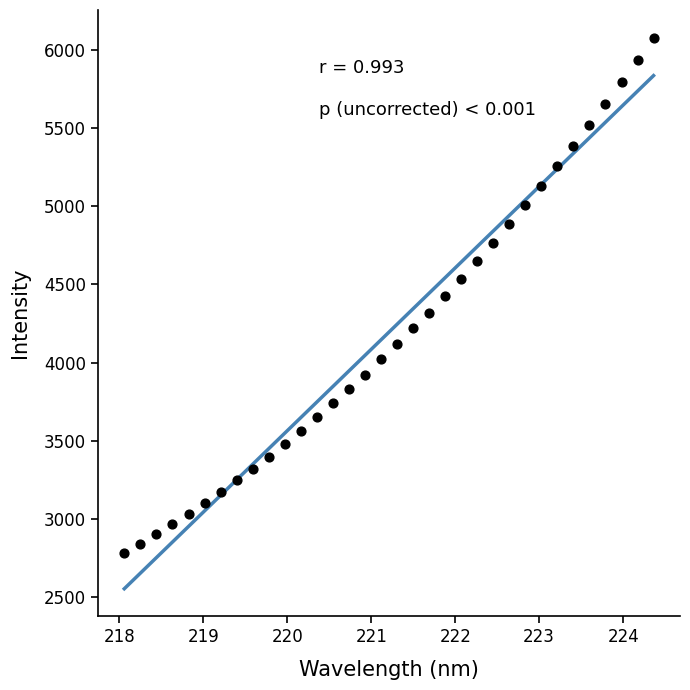

What is the range of Y values (max minus min)?

3295.7